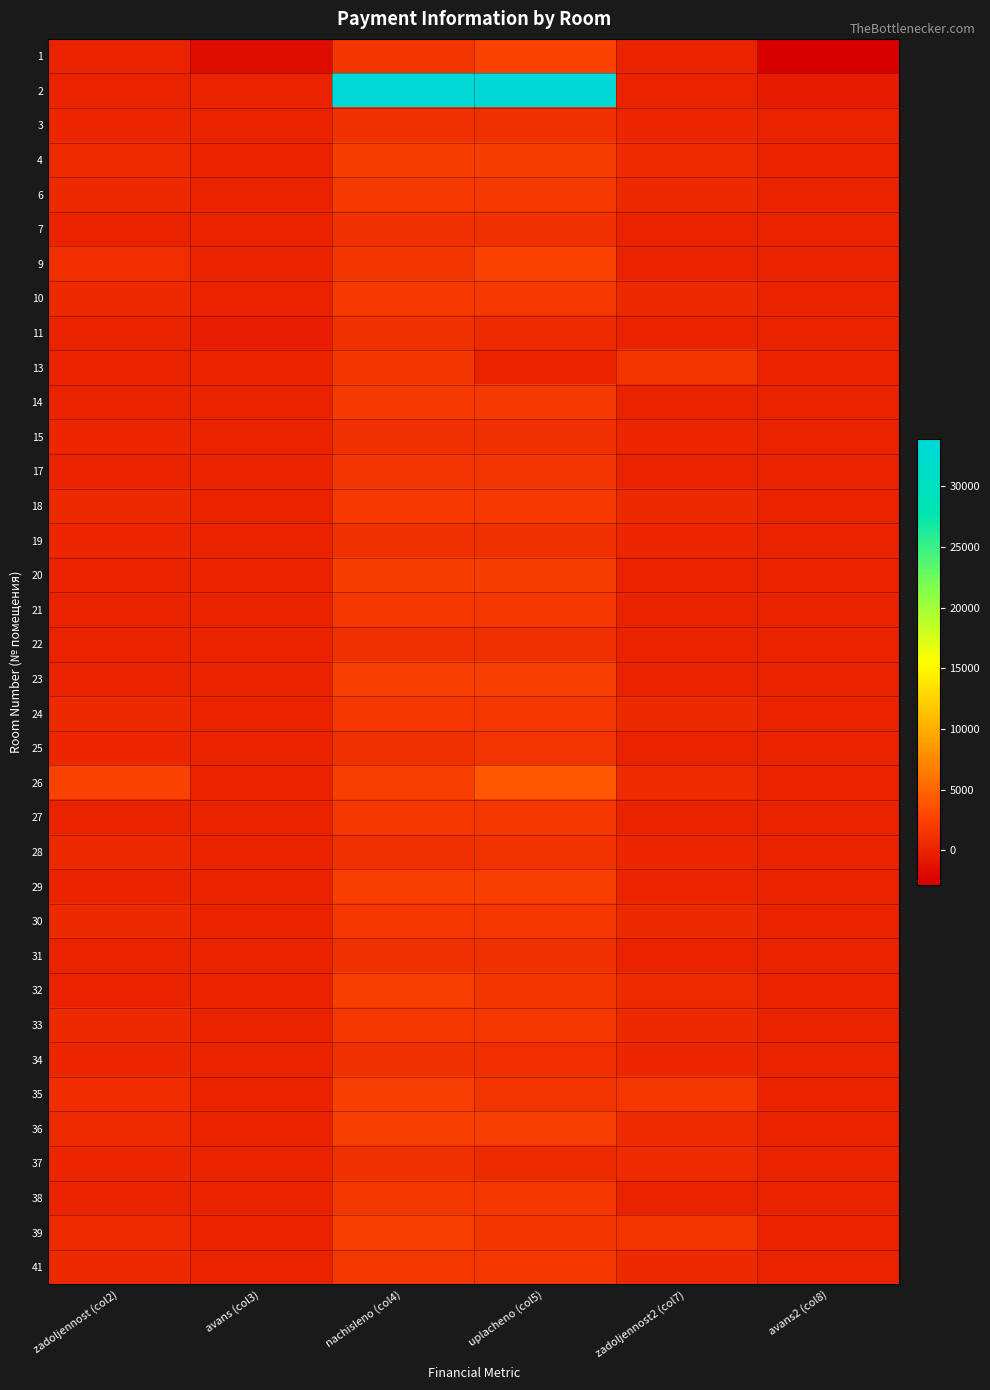

How many data points does each series have?

6